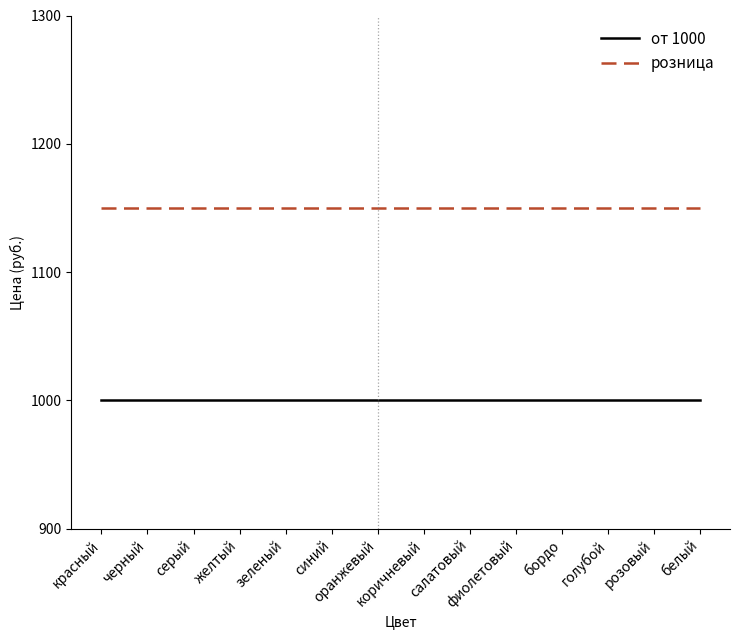

What position from the left is белый?

14